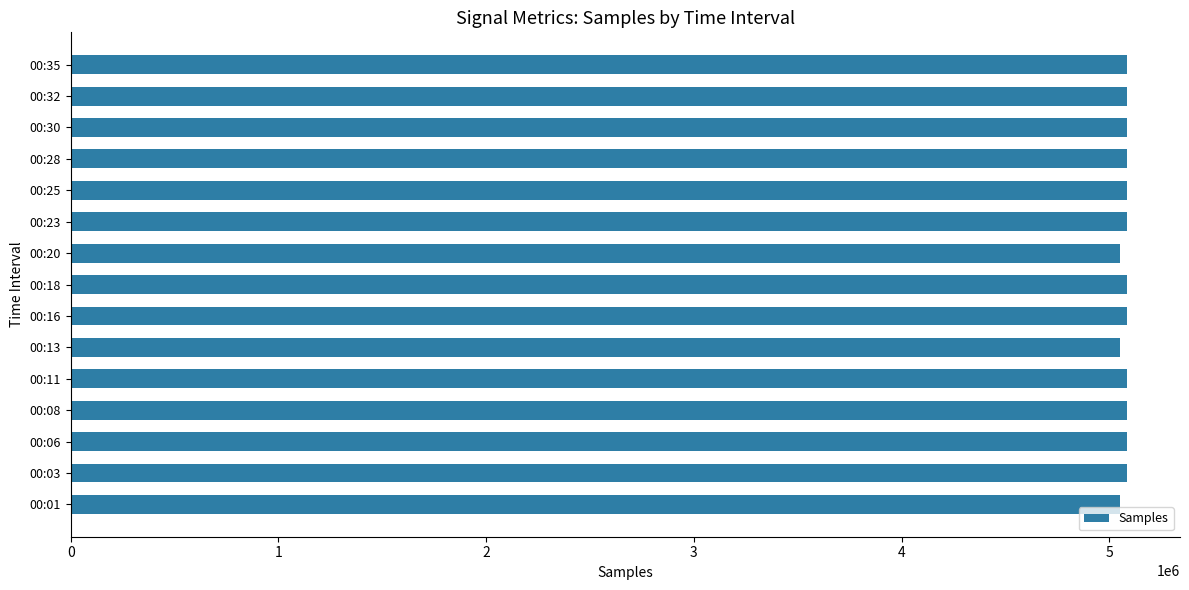

What is the sum of all values?

76191913